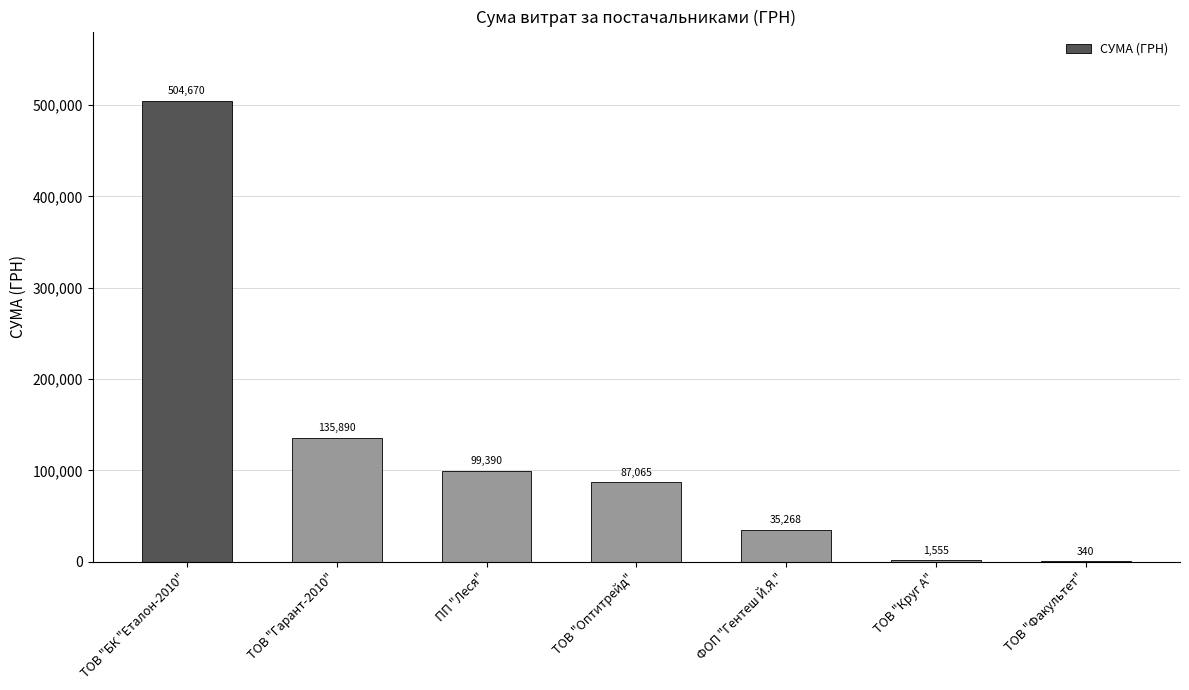

Which label corresponds to the largest value in the chart?

ТОВ "БК "Еталон-2010"